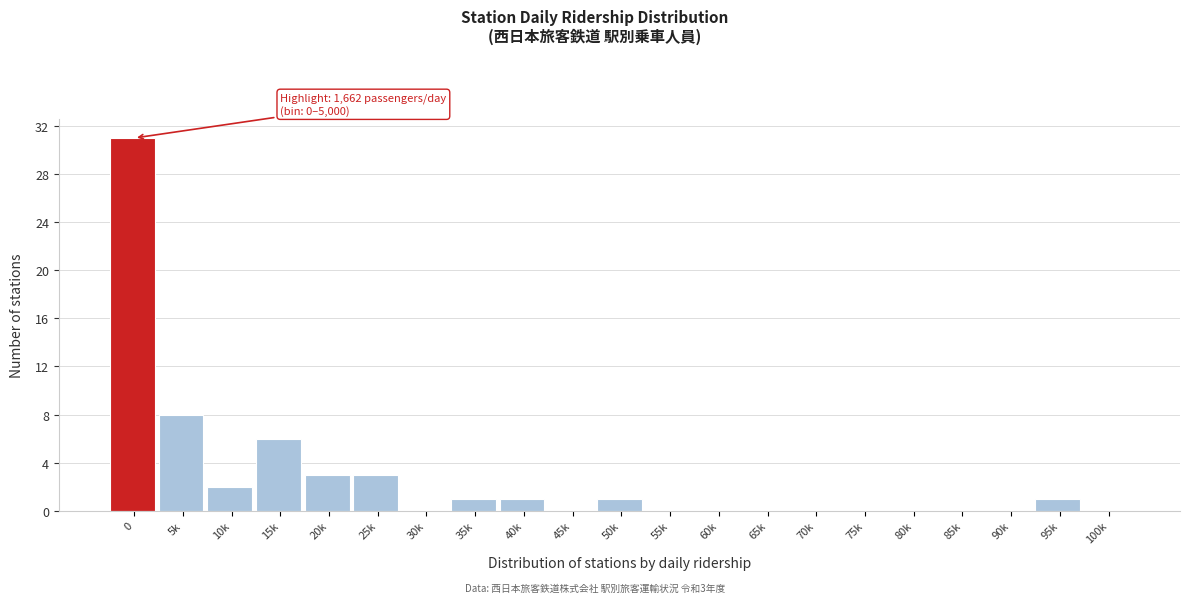

Reading left to right, extract all data points from this chart.

0=31	5k=8	10k=2	15k=6	20k=3	25k=3	30k=0	35k=1	40k=1	45k=0	50k=1	55k=0	60k=0	65k=0	70k=0	75k=0	80k=0	85k=0	90k=0	95k=1	100k=0